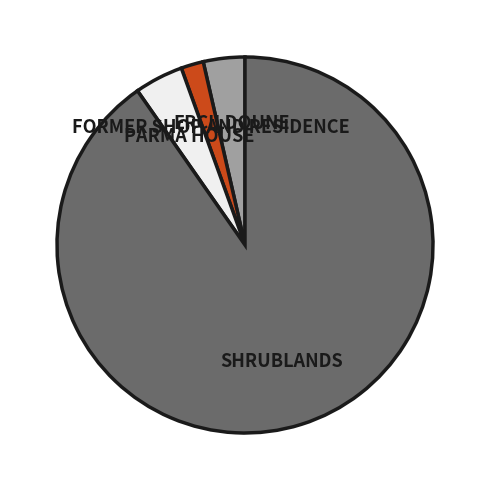

The ERCILDOUNE slice represents 4% of the pie. True or false?

True